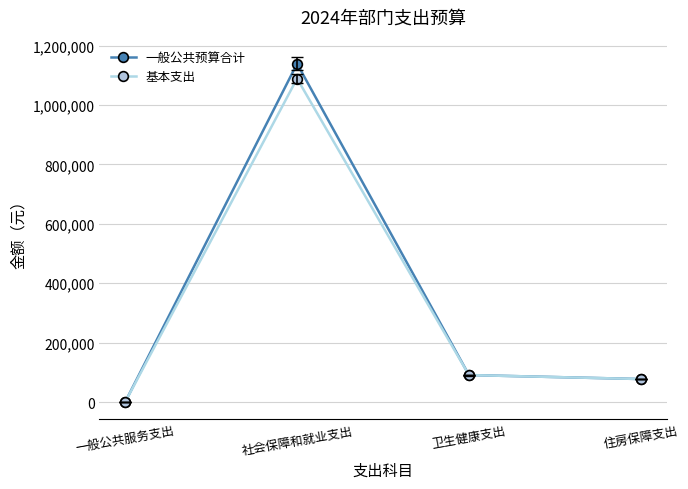

List the series in order of their overall mean, highest first.

一般公共预算合计, 基本支出